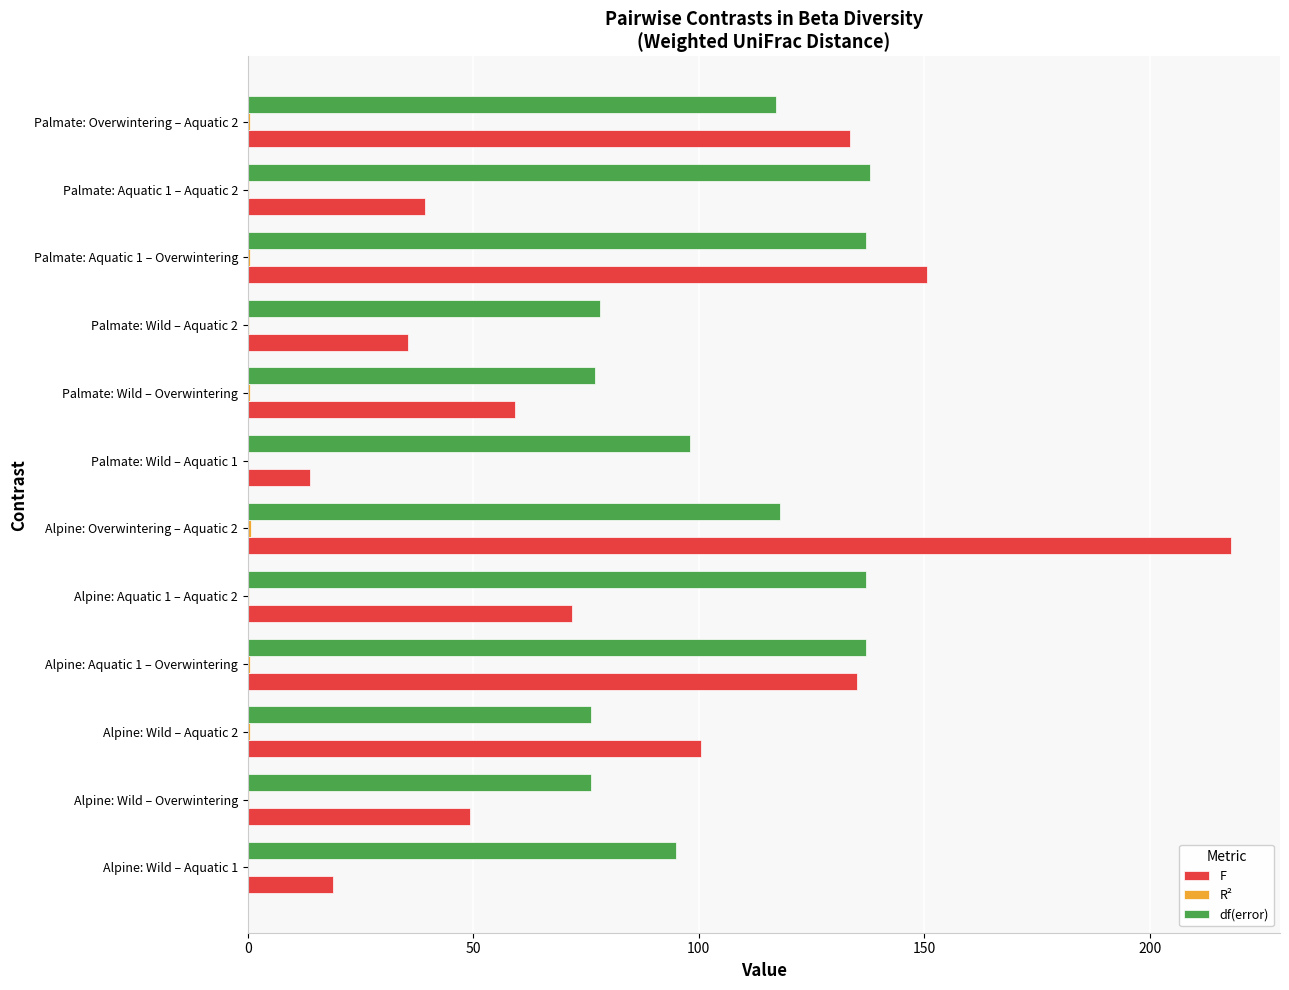

What is the maximum value for F?

217.9